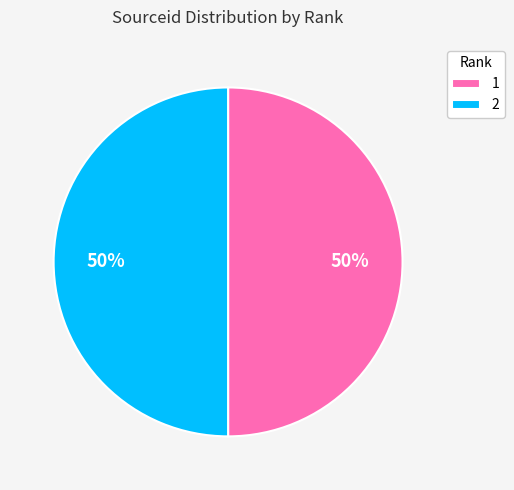

To the nearest percent, what is the average slice percentage?

50%